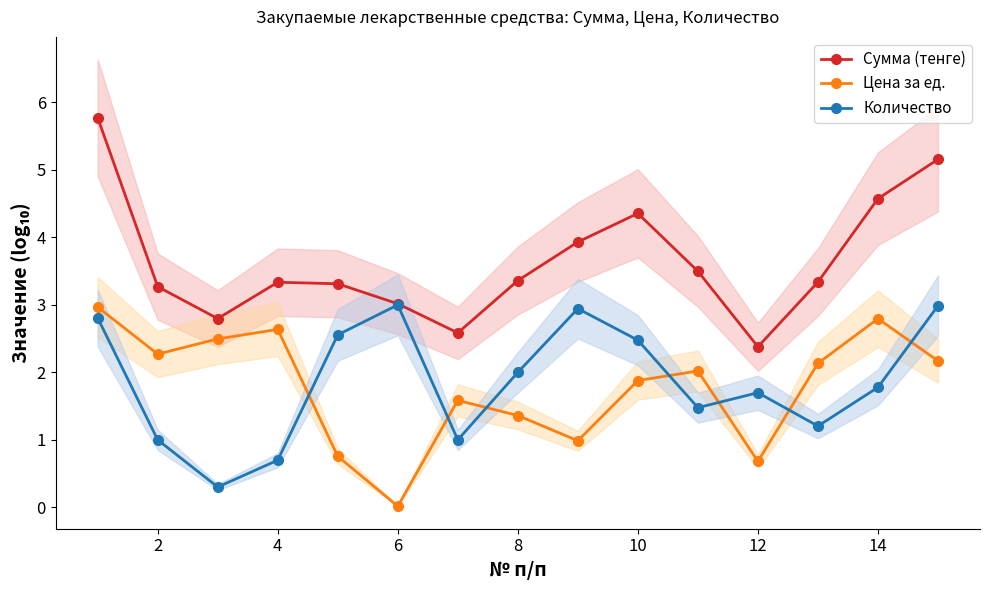

What is the sum of all Сумма (тенге) values?

54.7